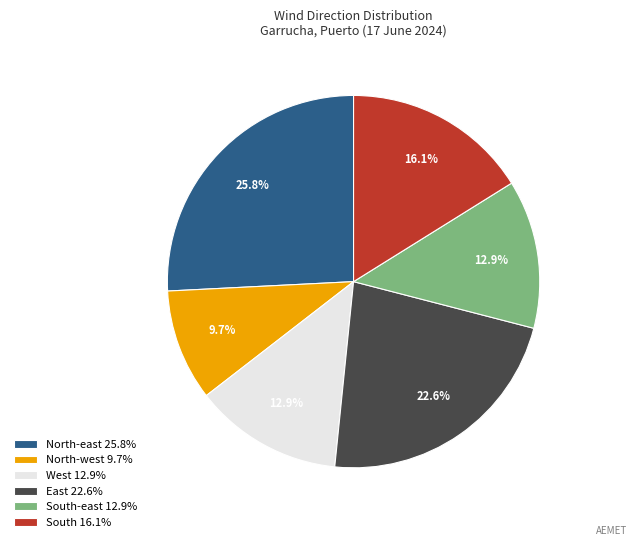

Approximately how many times larger is the value at North-east 25.8% compared to West 12.9%?

2.0